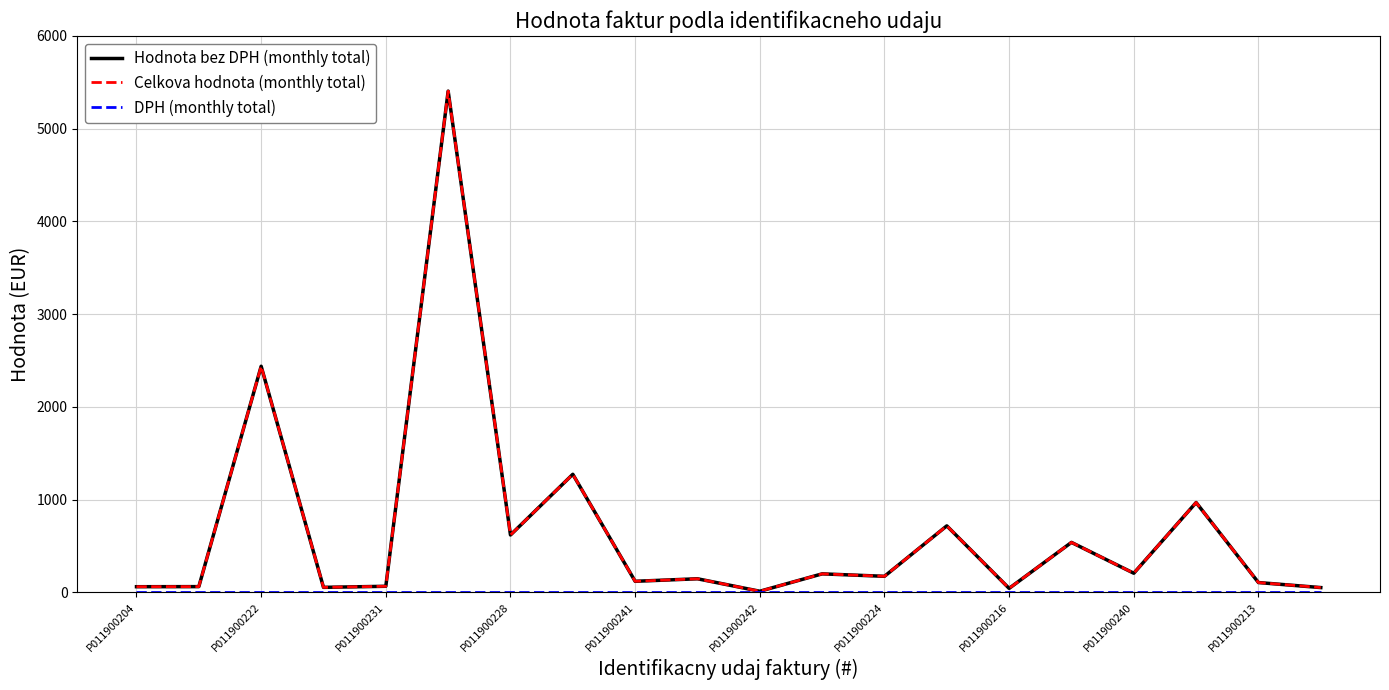

Reading right to left, list all the values displayed in this chart.

Hodnota bez DPH (monthly total): 50.0	104.2	967.5	204.8	537.4	41.4	715.8	171.6	198.0	10.4	144.9	117.8	1272.0	617.2	5405.2	64.0	52.4	2437.4	60.3	59.4
Celkova hodnota (monthly total): 50.0	104.2	967.5	204.8	537.4	41.4	715.8	171.6	198.0	10.4	144.9	117.8	1272.0	617.2	5405.2	64.0	52.4	2437.4	60.3	59.4
DPH (monthly total): 0.0	0.0	0.0	0.0	0.0	0.0	0.0	0.0	0.0	0.0	0.0	0.0	0.0	0.0	0.0	0.0	0.0	0.0	0.0	0.0